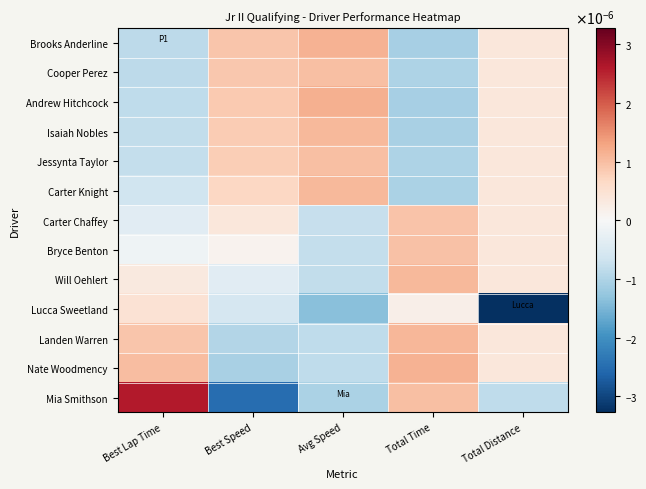

Which series has the largest total across all categories?

Nate Woodmency